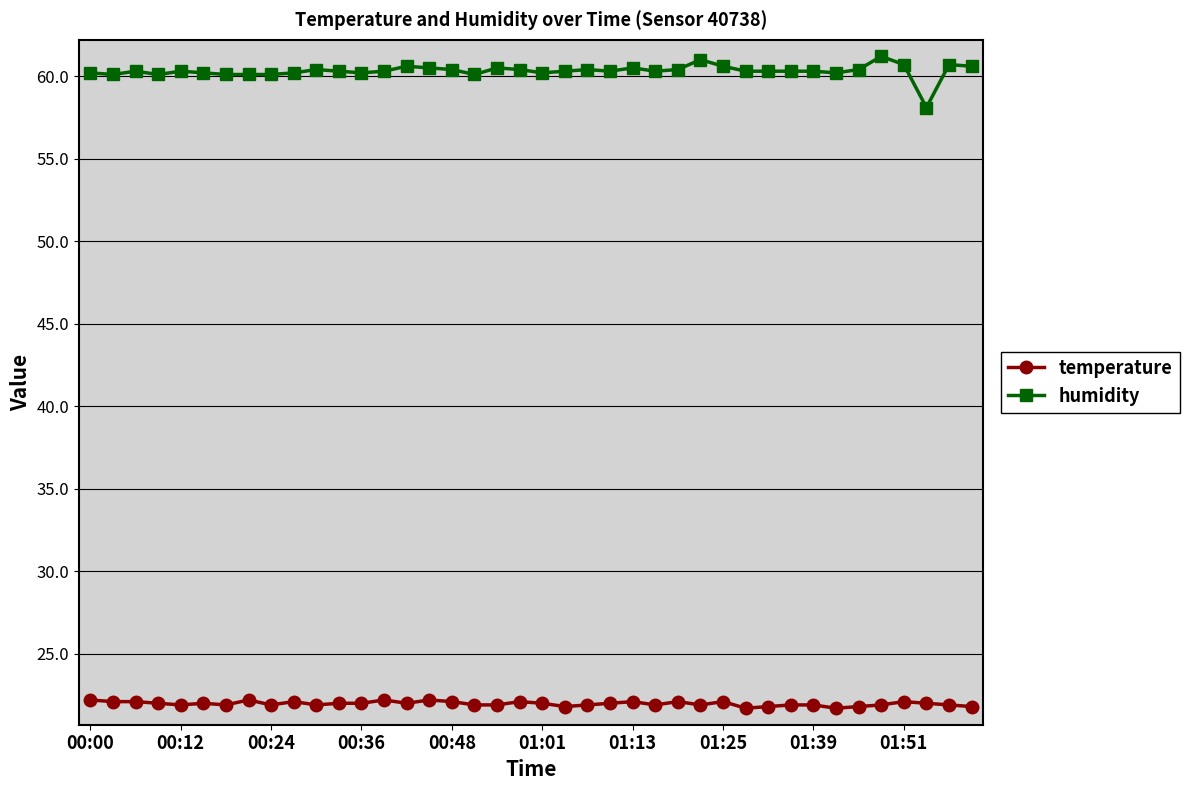

True or false: temperature has more than 1 interior local peaks.

True